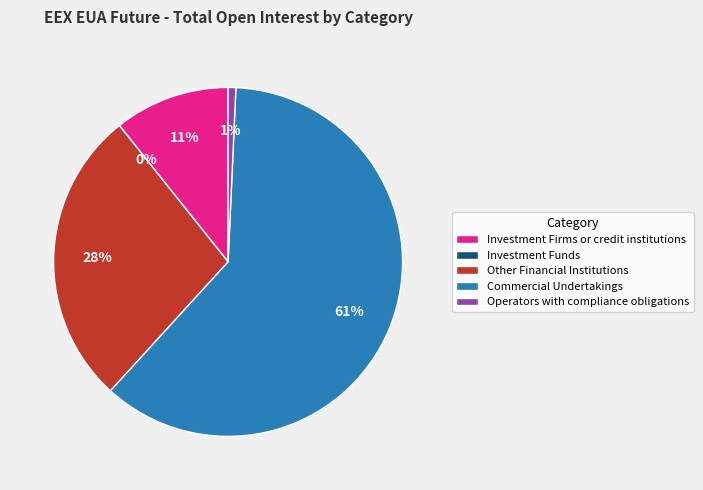

What percentage do Commercial Undertakings and Other Financial Institutions together represent?

88.6%